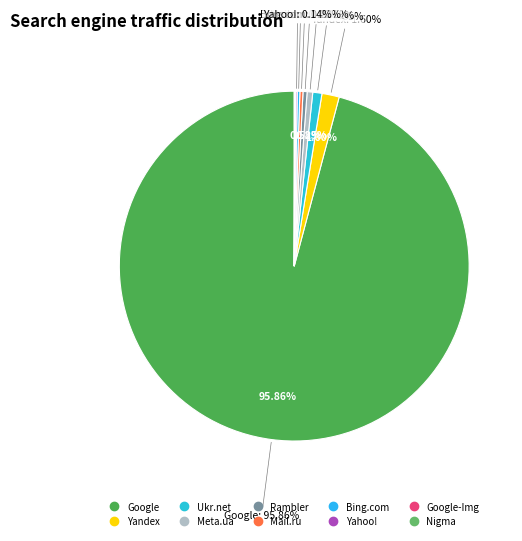

What is the smallest slice in the pie chart?

Nigma